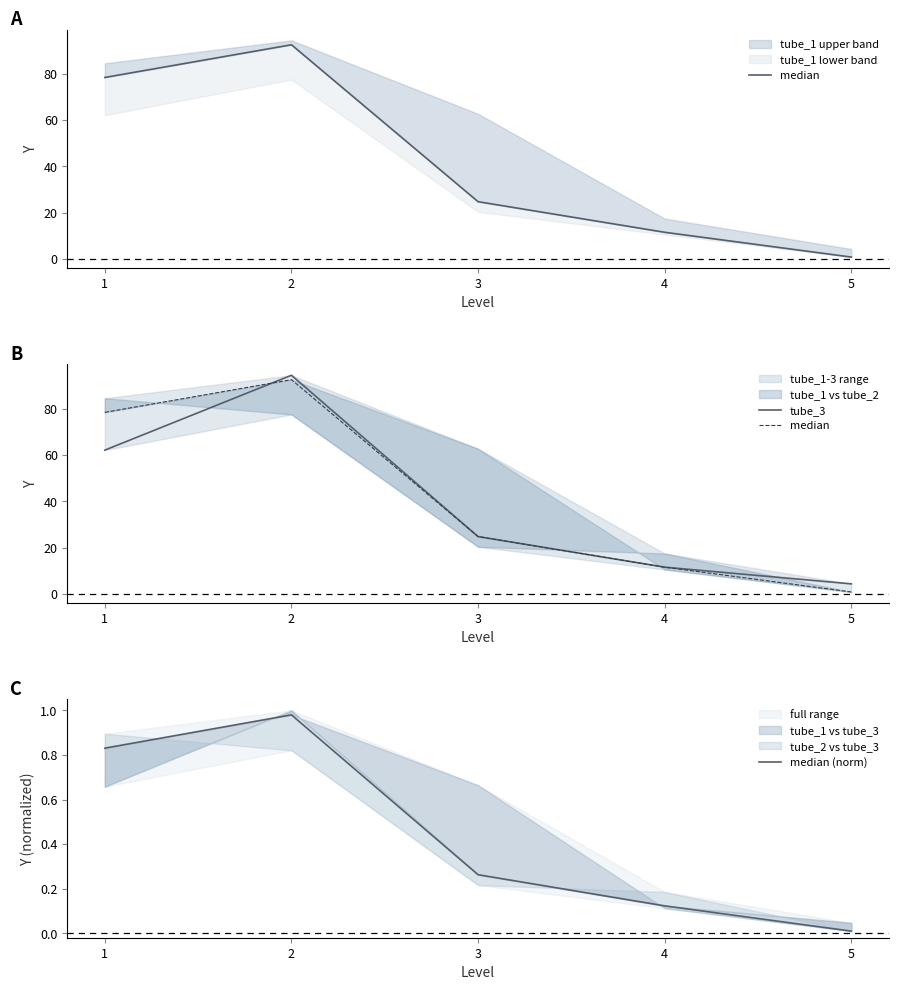

Reading left to right, extract all data points from this chart.

median: 1=78.4	2=92.5	3=24.8	4=11.6	5=0.9
tube_3: 1=62.1	2=94.4	3=24.8	4=11.6	5=4.4
median (norm): 1=0.8	2=1.0	3=0.3	4=0.1	5=0.0